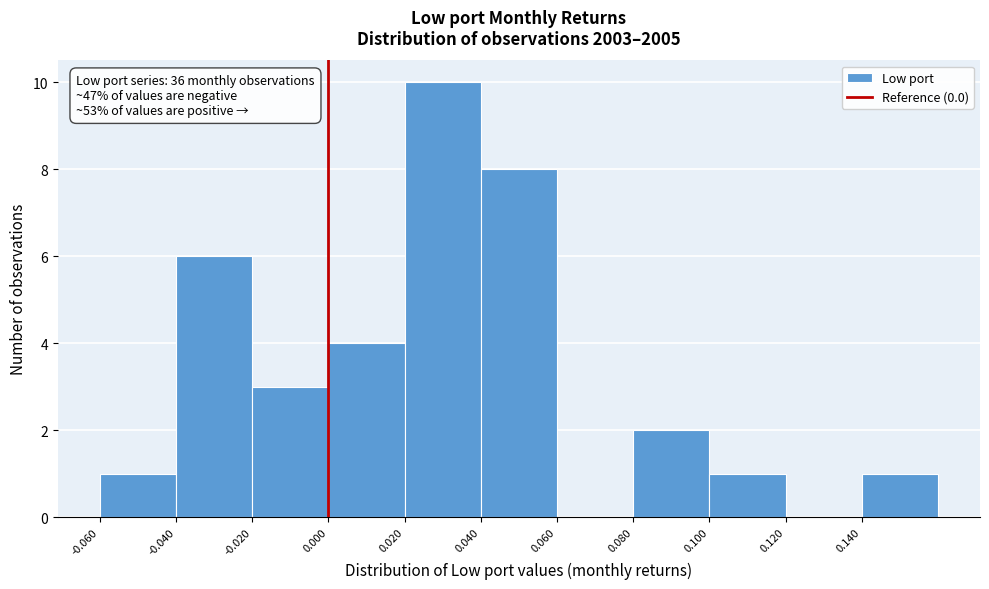

Over which range of the x-axis is the bar tallest?

0.02 to 0.04